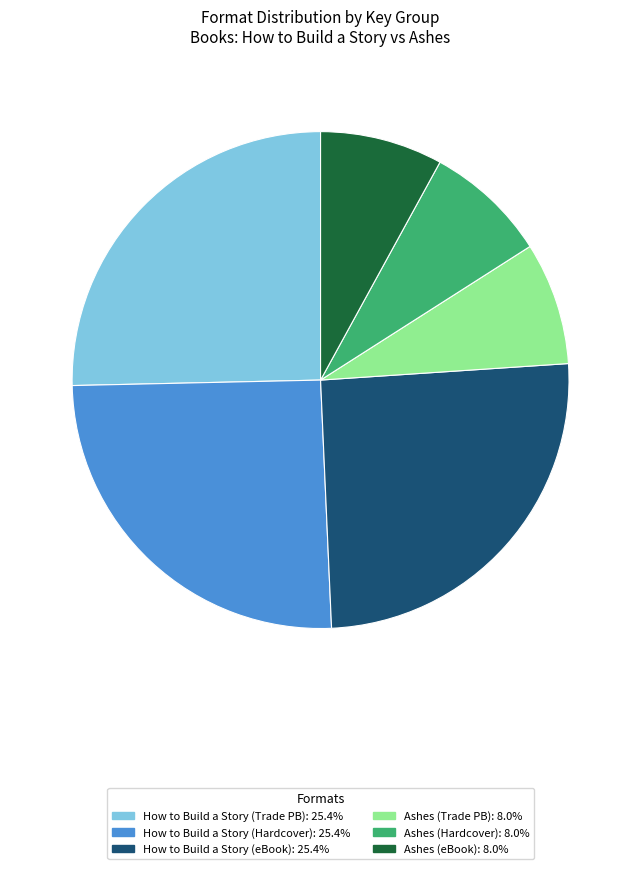

Is there any slice that represents more than half of the pie?

No